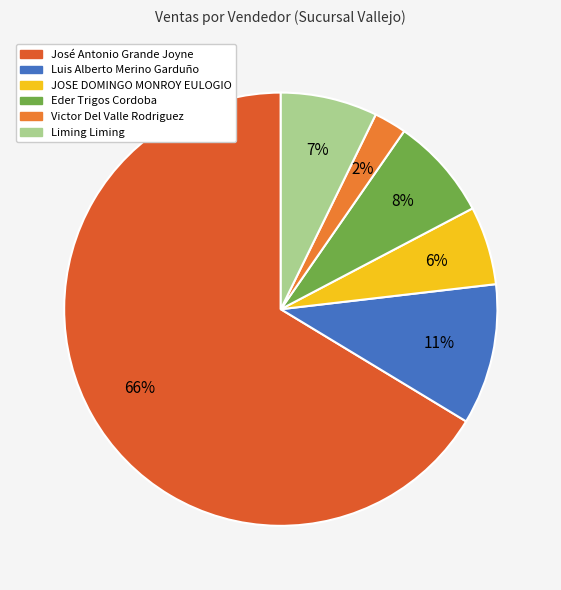

Does Eder Trigos Cordoba account for over 50% of the chart?

No